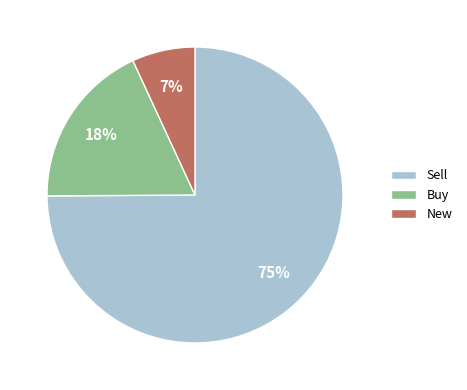

Which category has the smallest portion of the pie?

New